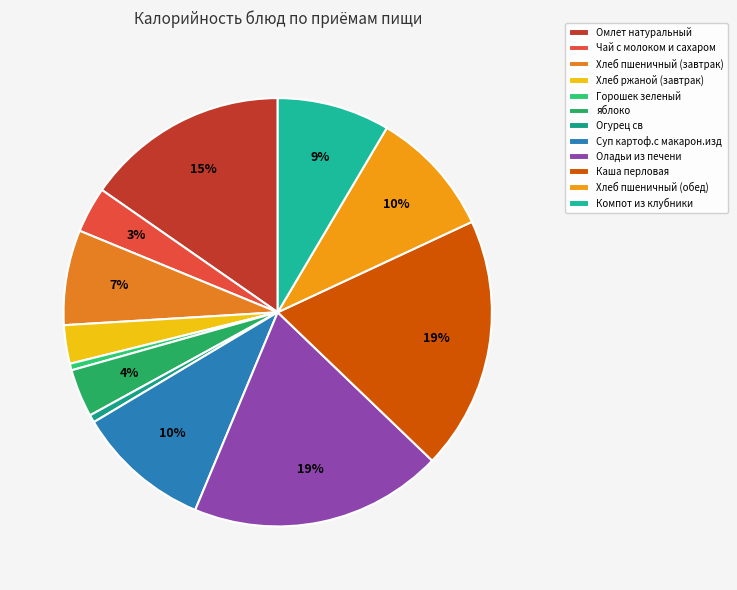

Between Омлет натуральный and Суп картоф.с макарон.изд, which is larger?

Омлет натуральный